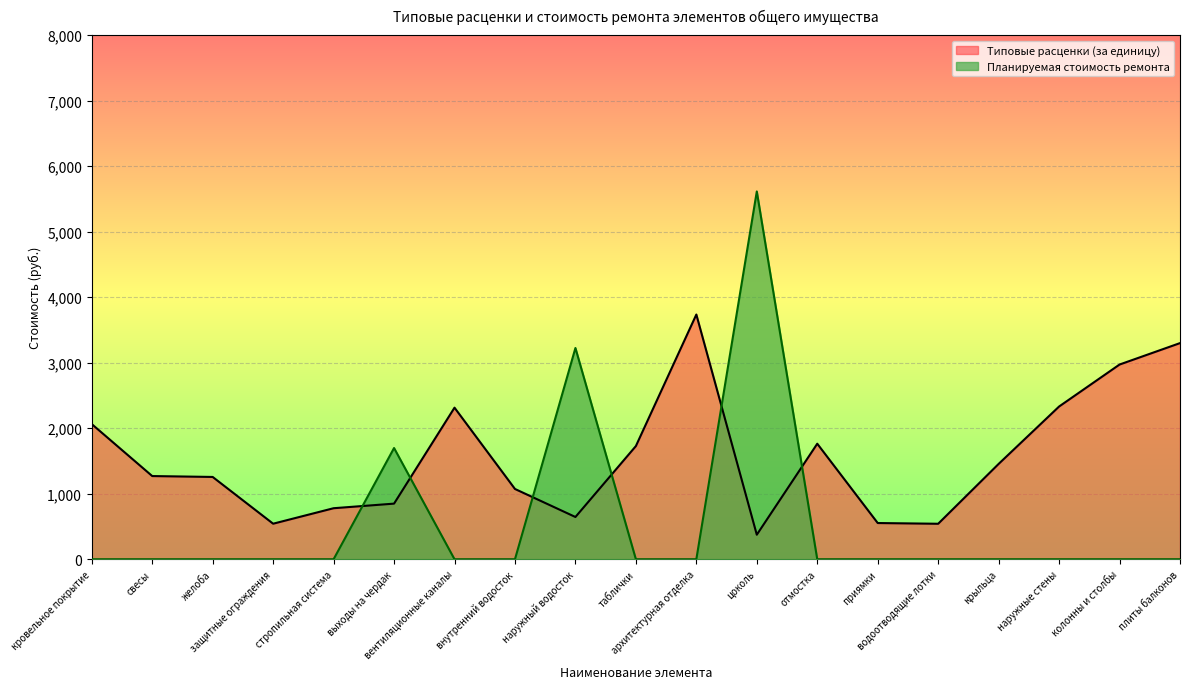

Reading left to right, transcribe all the data shown in this chart.

Типовые расценки (за единицу): кровельное покрытие=2062.8	свесы=1269.7	желоба=1256.0	защитные ограждения=542.3	стропильная система=778.8	выходы на чердак=848.8	вентиляционные каналы=2313.3	внутренний водосток=1072.5	наружный водосток=644.9	таблички=1727.4	архитектурная отделка=3735.1	цоколь=374.2	отмостка=1763.2	приямки=552.6	водоотводящие лотки=541.4	крыльца=1455.0	наружные стены=2331.0	колонны и столбы=2971.8	плиты балконов=3298.8
Планируемая стоимость ремонта: кровельное покрытие=0.0	свесы=0.0	желоба=0.0	защитные ограждения=0.0	стропильная система=0.0	выходы на чердак=1697.5	вентиляционные каналы=0.0	внутренний водосток=0.0	наружный водосток=3224.2	таблички=0.0	архитектурная отделка=0.0	цоколь=5613.3	отмостка=0.0	приямки=0.0	водоотводящие лотки=0.0	крыльца=0.0	наружные стены=0.0	колонны и столбы=0.0	плиты балконов=0.0